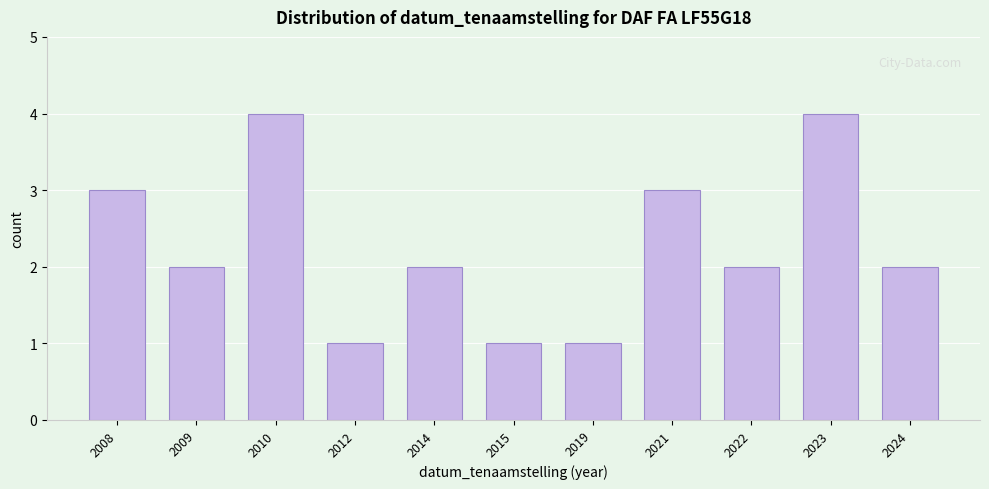

Reading left to right, list all the values displayed in this chart.

2008=3	2009=2	2010=4	2012=1	2014=2	2015=1	2019=1	2021=3	2022=2	2023=4	2024=2